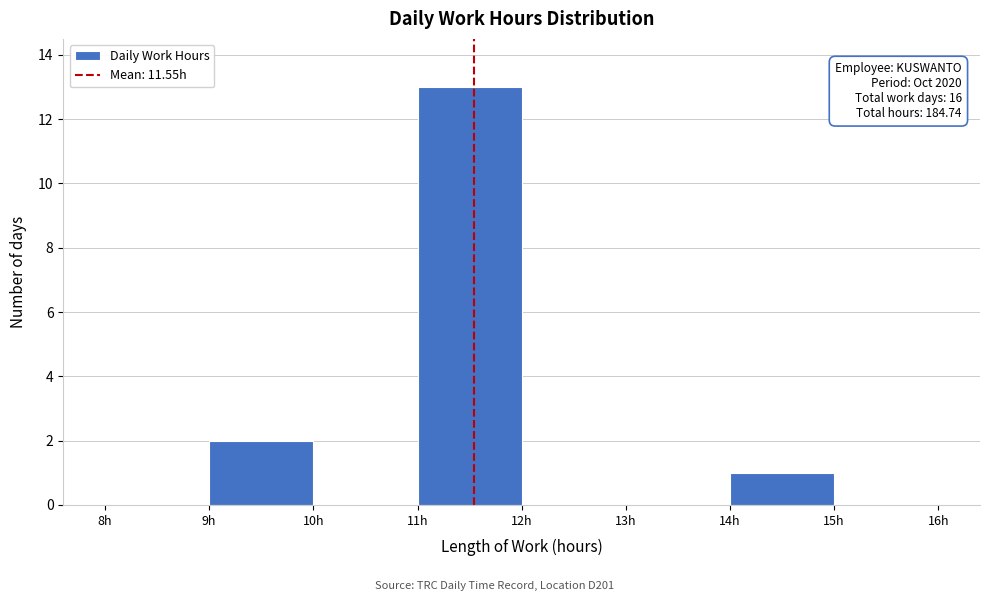

Which range on the x-axis has the tallest bar?

11 to 12